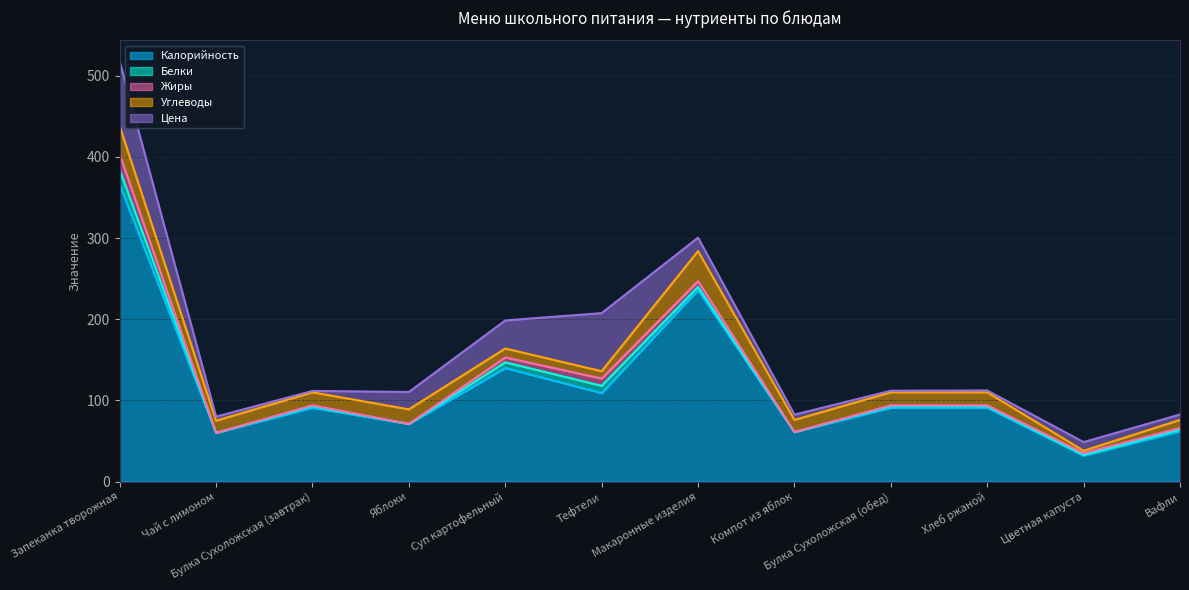

The value of Цена at Яблоки is 21.4. True or false?

True